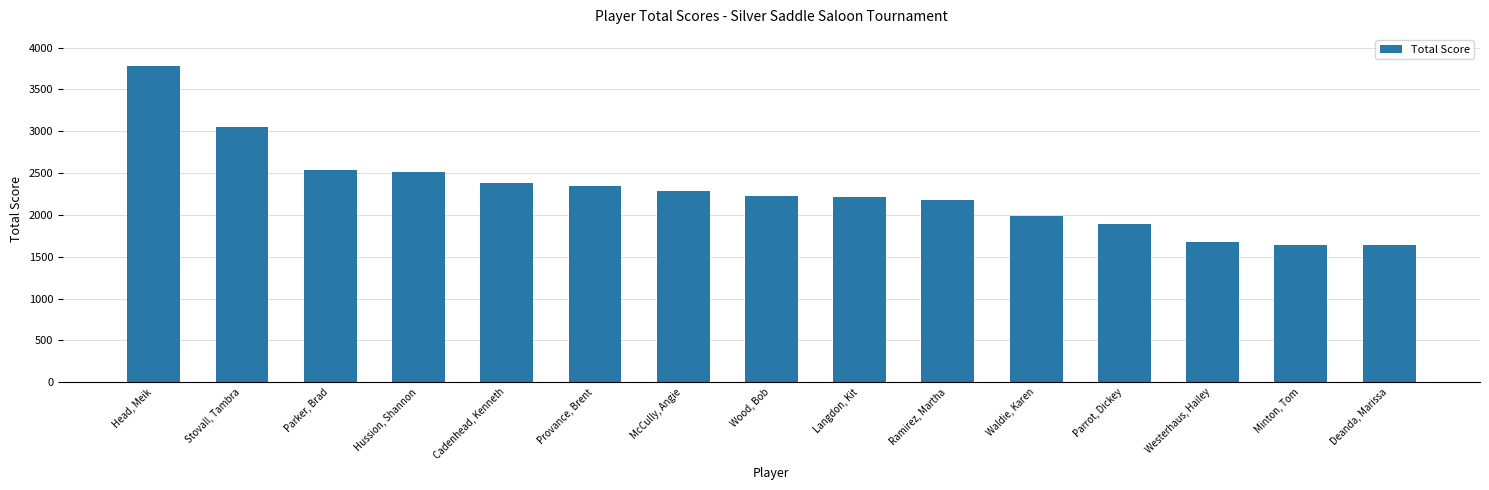

List the labels in order of value, smallest first.

Deanda, Marissa, Minton, Tom, Westerhaus, Hailey, Parrot, Dickey, Waldie, Karen, Ramirez, Martha, Langdon, Kit, Wood, Bob, McCully, Angie, Provance, Brent, Cadenhead, Kenneth, Hussion, Shannon, Parker, Brad, Stovall, Tambra, Head, Meik